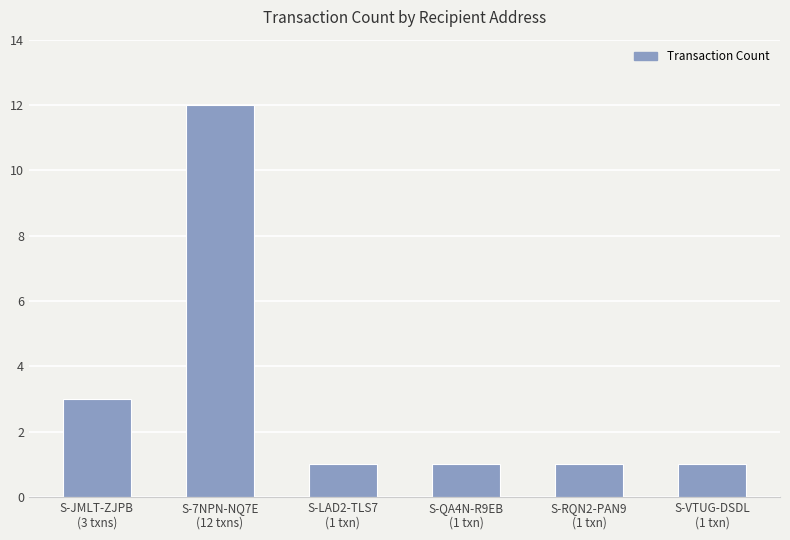

What is the label of the 2nd bar from the right?

S-RQN2-PAN9
(1 txn)